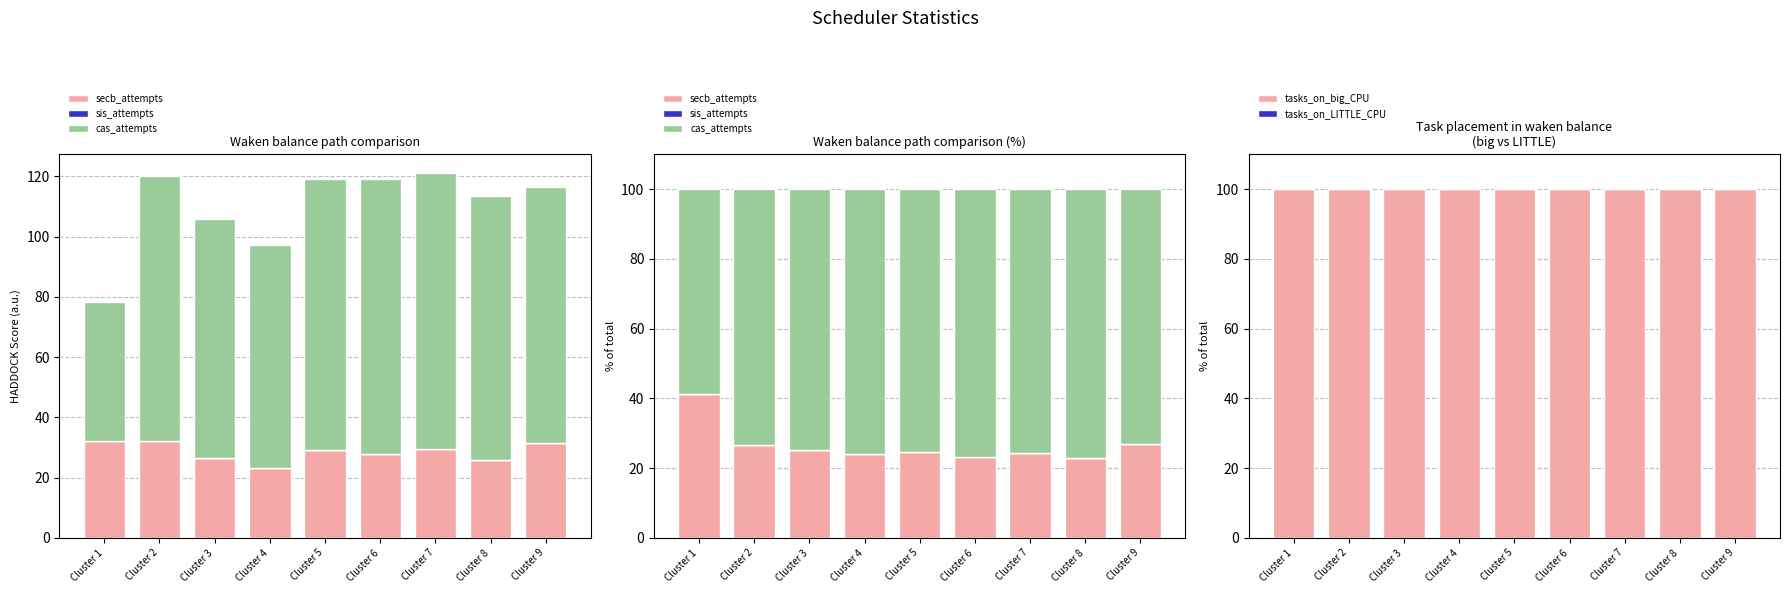

List the labels in order of cas_attempts value, smallest first.

Cluster 1, Cluster 9, Cluster 2, Cluster 3, Cluster 5, Cluster 7, Cluster 4, Cluster 6, Cluster 8